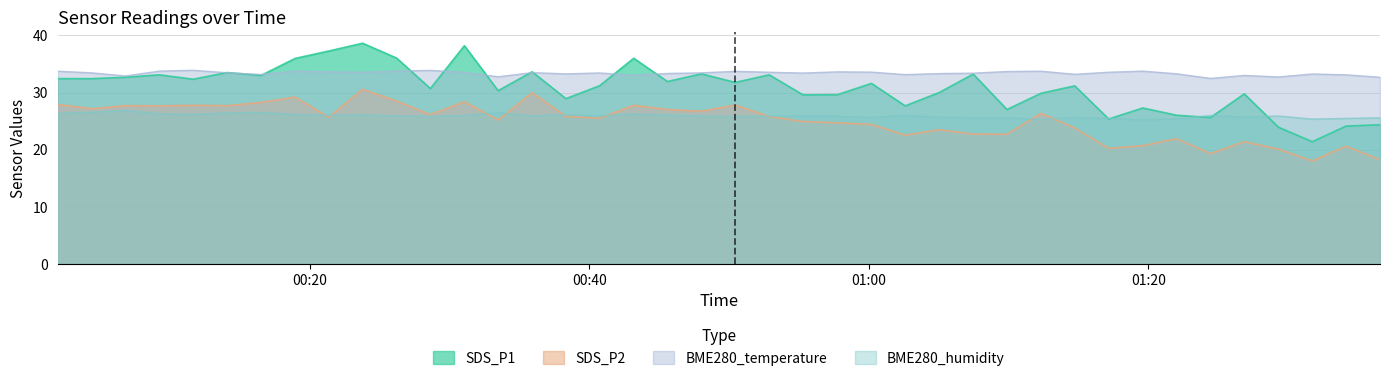

What is the difference between the maximum and minimum values in the BME280_temperature series?

1.4